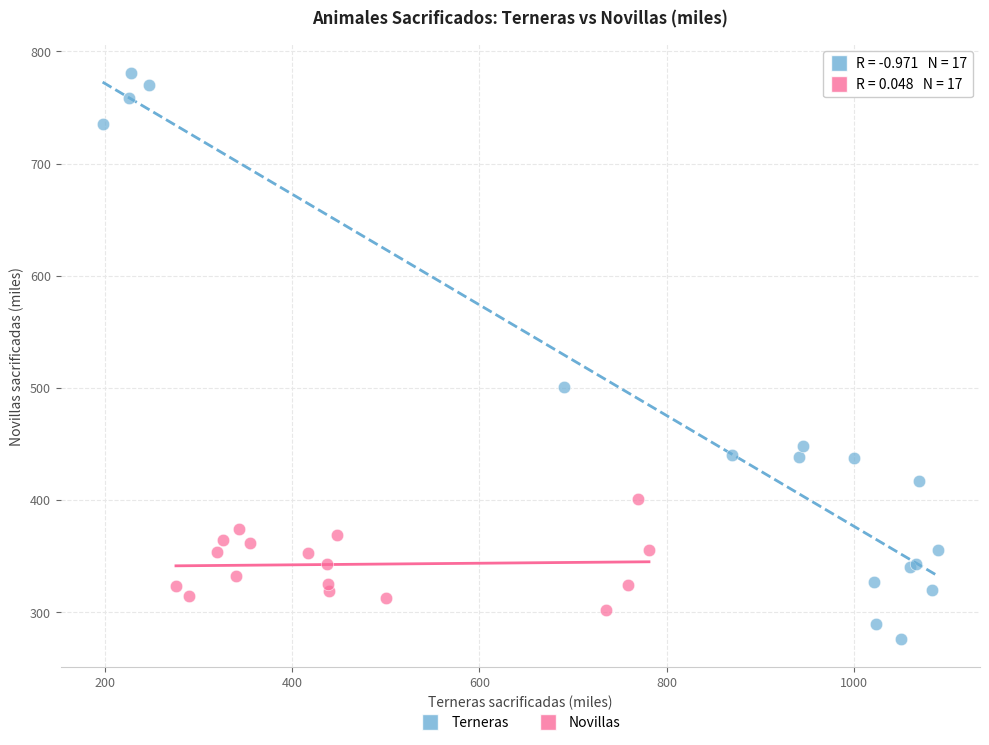

Which series reaches the maximum Y coordinate?

Terneras